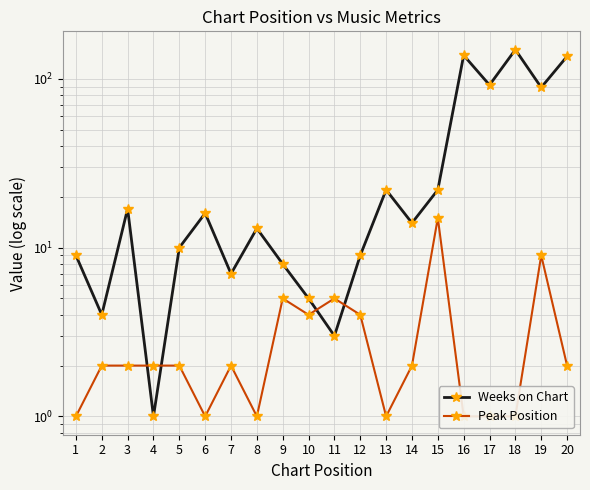

Which series changed the most between 5 and 14?

Weeks on Chart